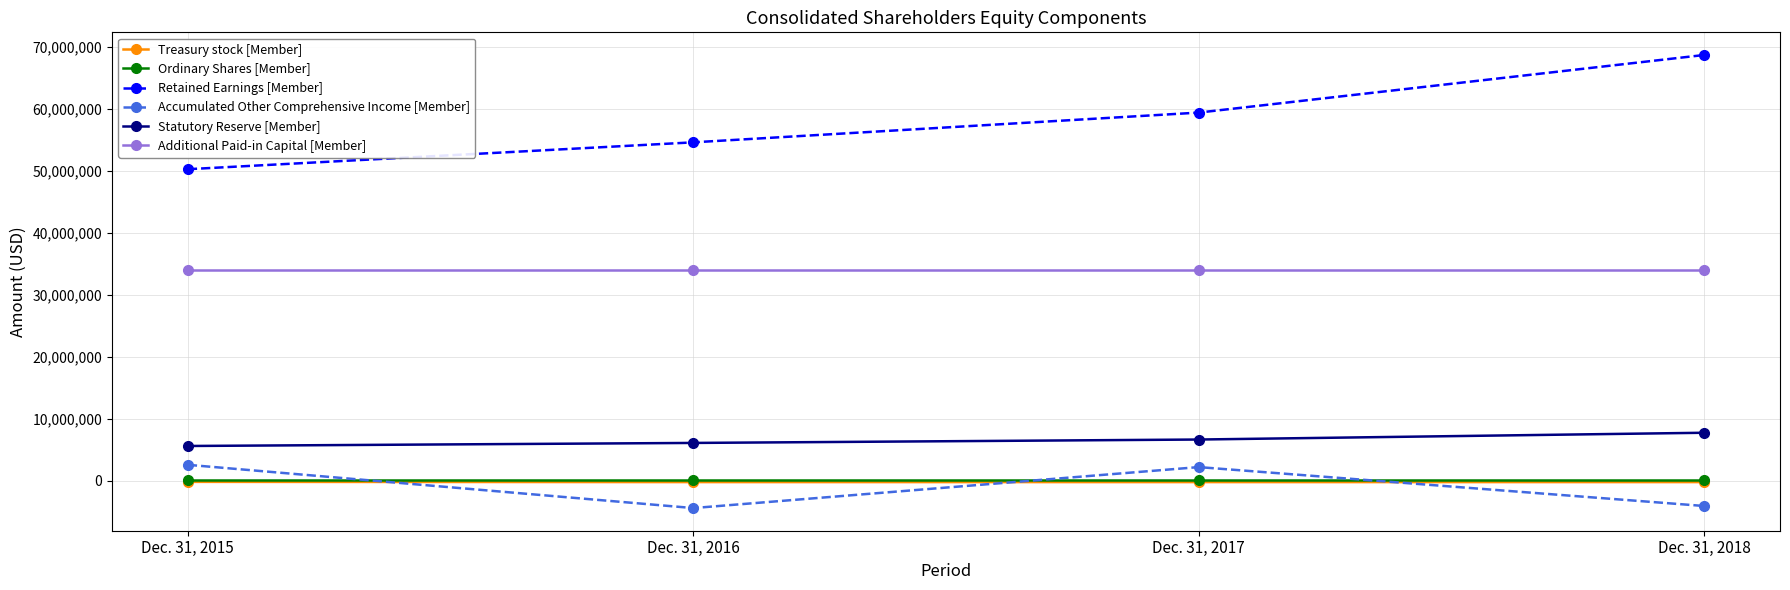

What are all the series names shown in the legend?

Treasury stock [Member], Ordinary Shares [Member], Retained Earnings [Member], Accumulated Other Comprehensive Income [Member], Statutory Reserve [Member], Additional Paid-in Capital [Member]